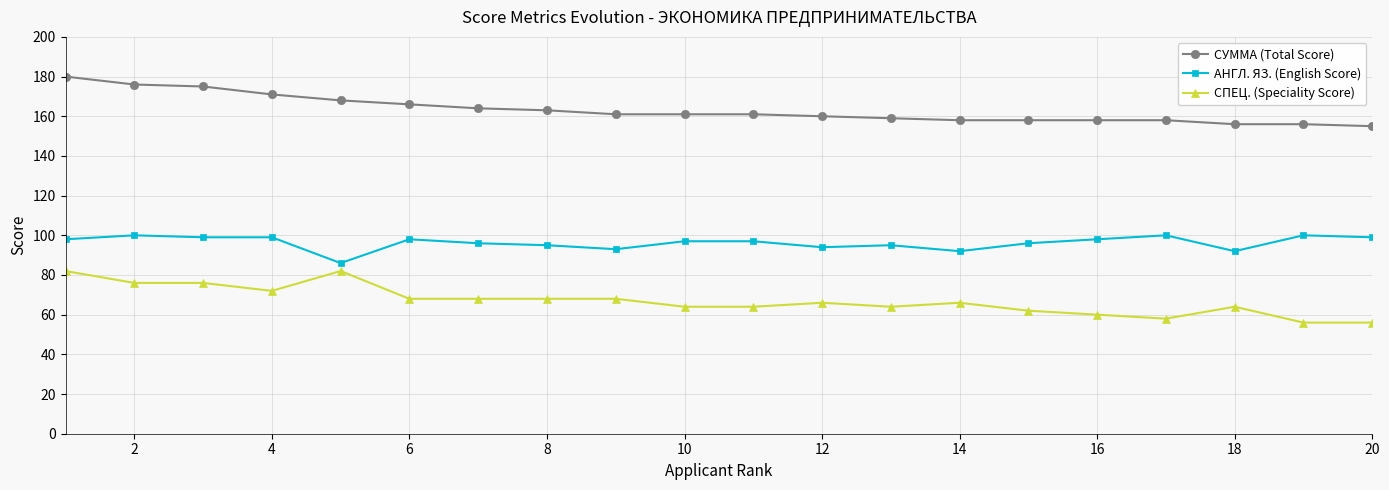

What is the average value of the СУММА (Total Score) series?

163